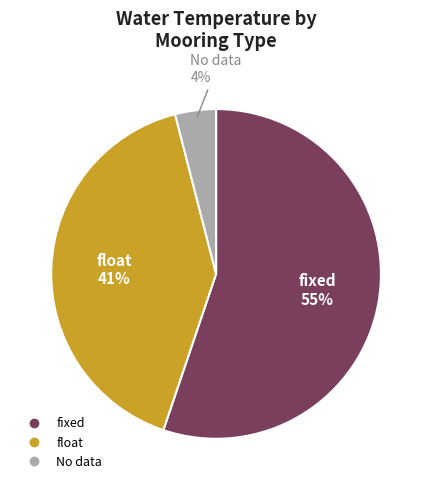

Does any single category account for the majority?

Yes